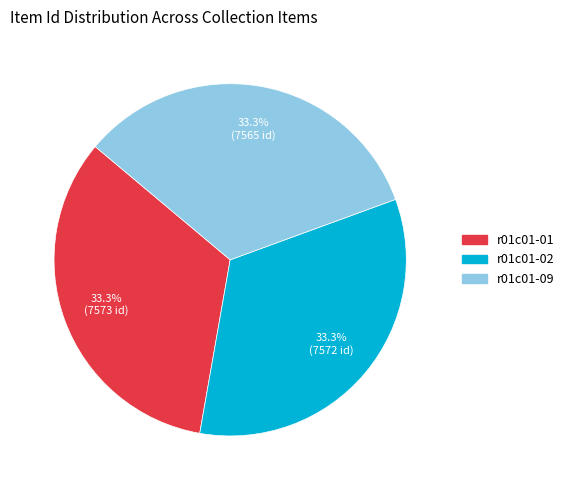

Is there any slice that represents more than half of the pie?

No